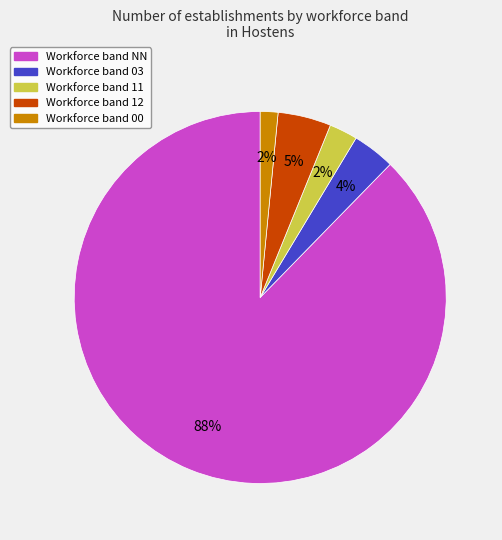

To the nearest percent, what is the average slice percentage?

20%